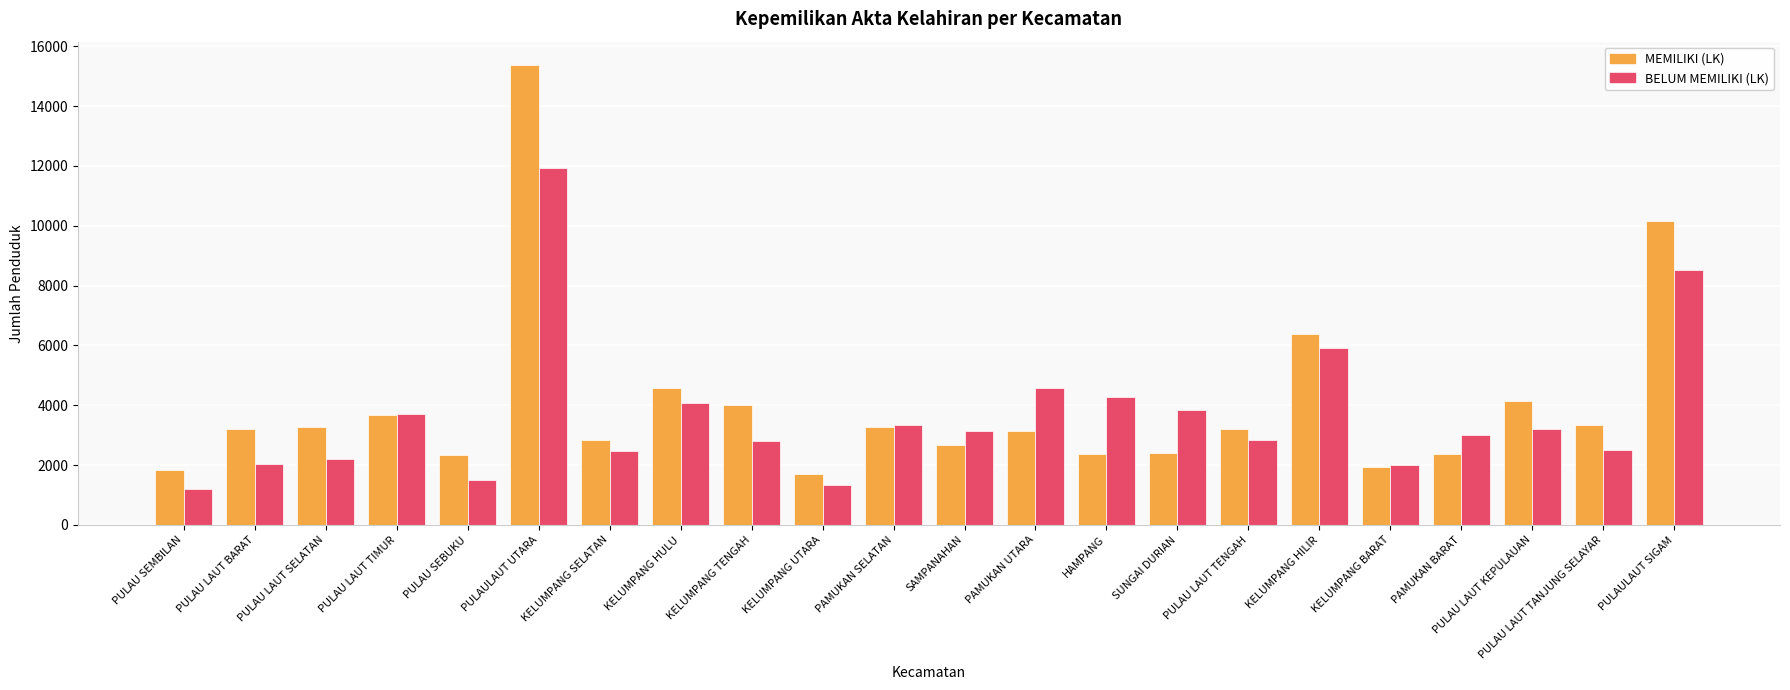

Which label corresponds to the largest value in the chart?

PULAULAUT UTARA